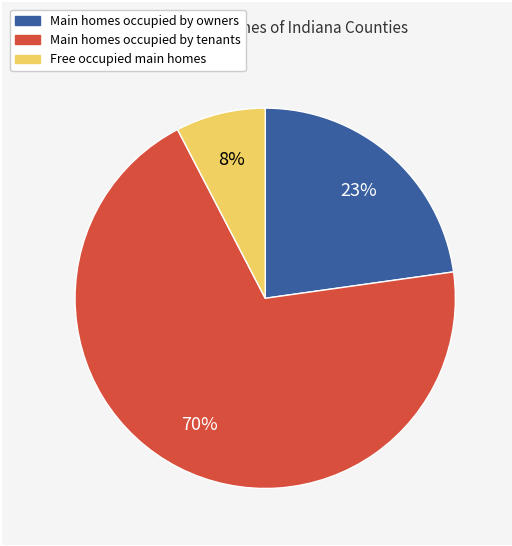

To the nearest percent, what is the average slice percentage?

33%